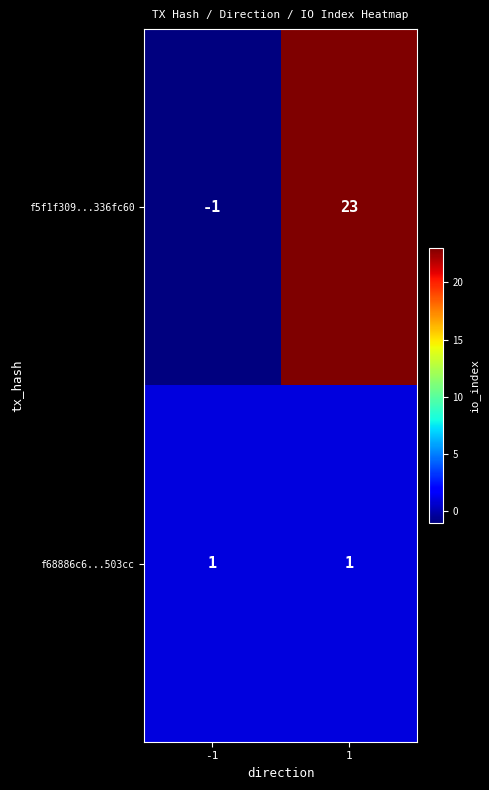

How many data points in f5f1f309...336fc60 are less than 23?

1